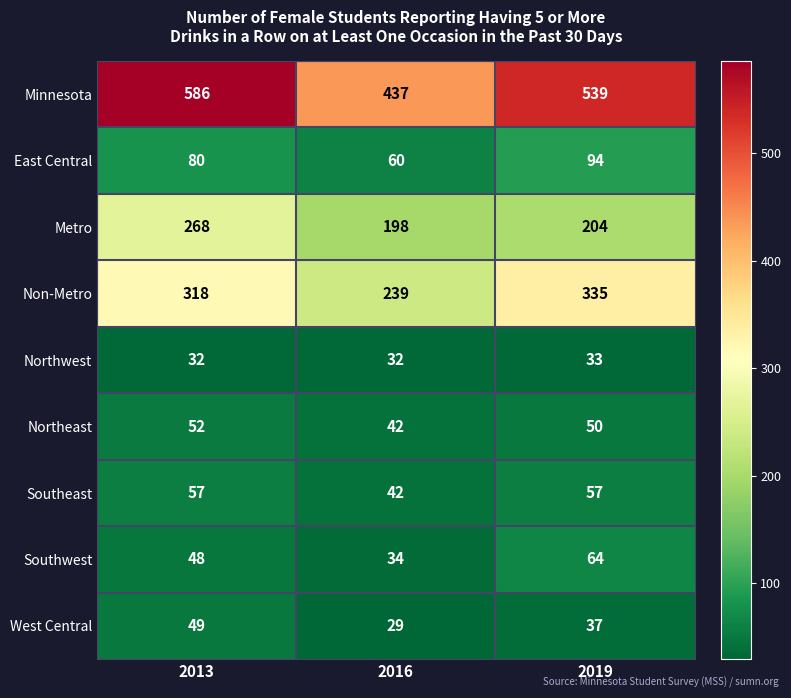

What is the difference between the Southwest values at 2013 and 2019?

16